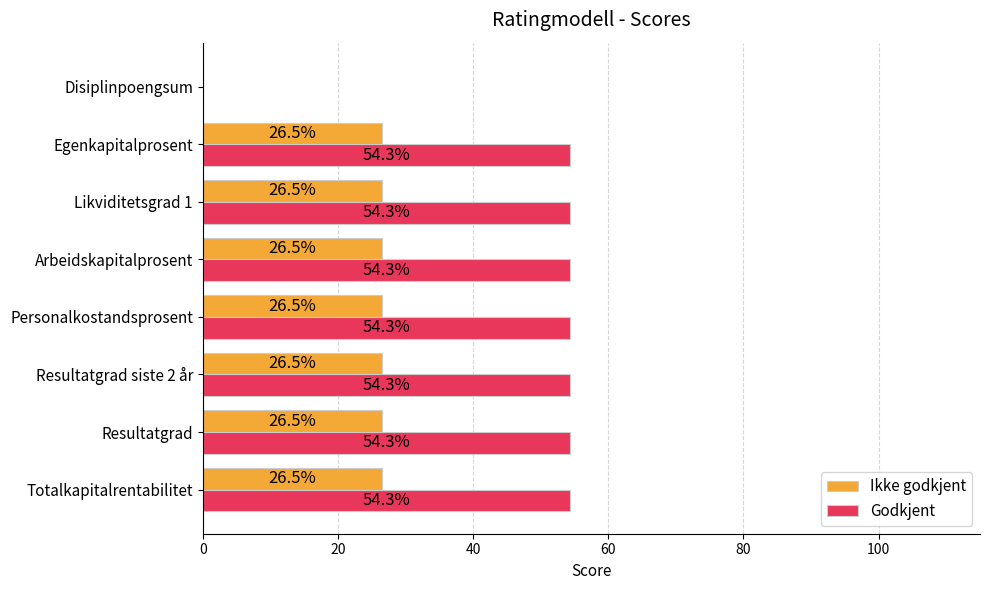

What is the greatest value displayed?

54.3